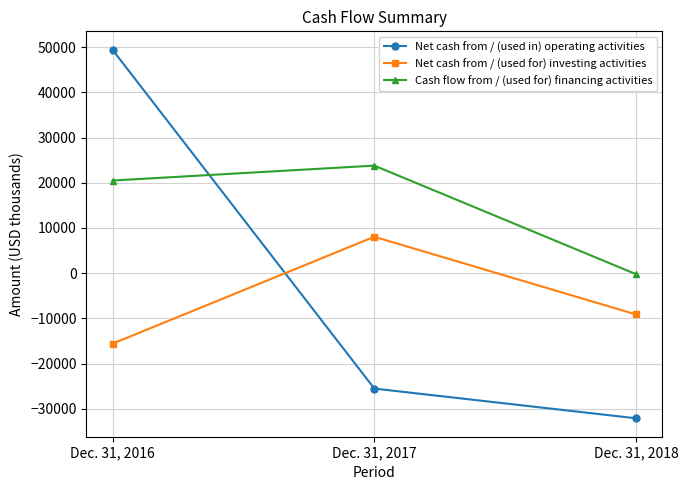

What value does the Net cash from / (used for) investing activities series have at Dec. 31, 2017?

8050